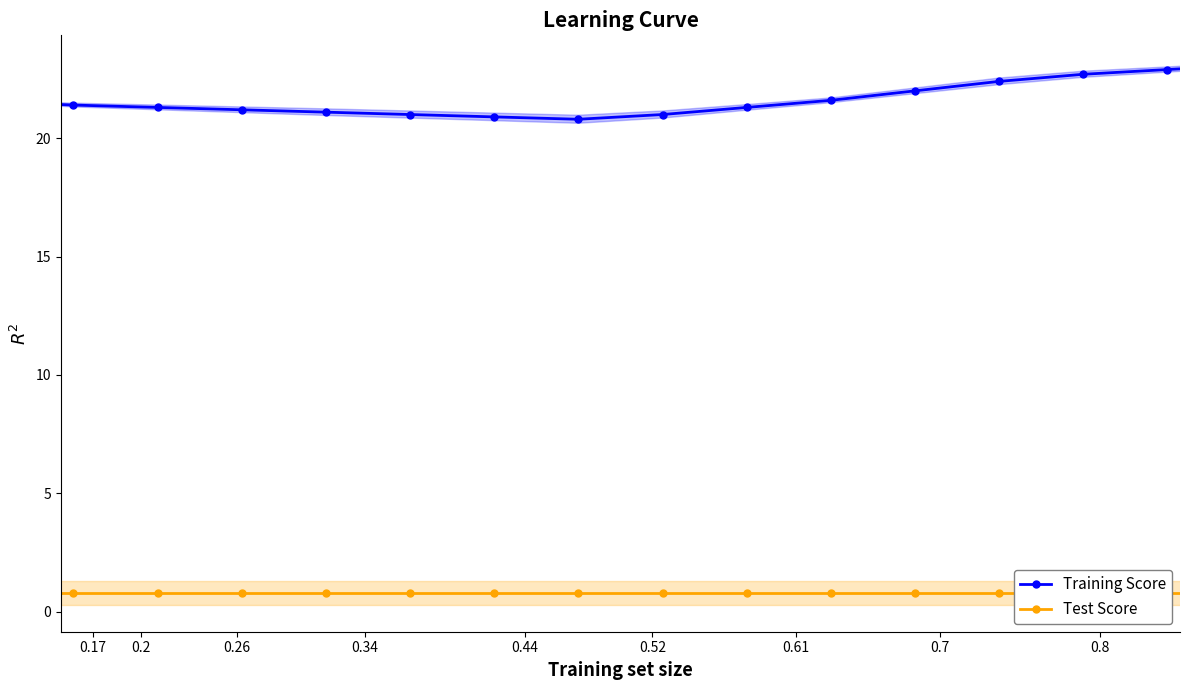

What is the value of the Test Score point at the 4th from the left?

0.8